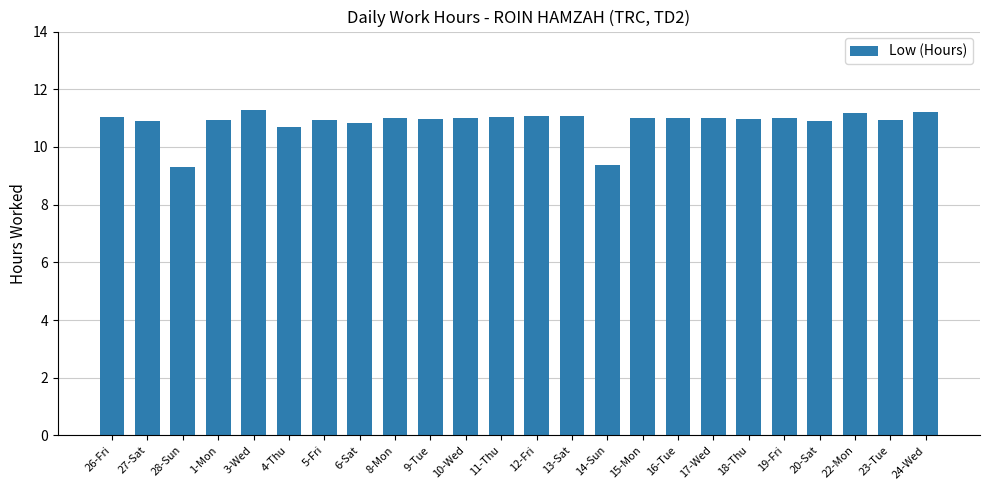

The value at 18-Thu is 3.4. True or false?

False